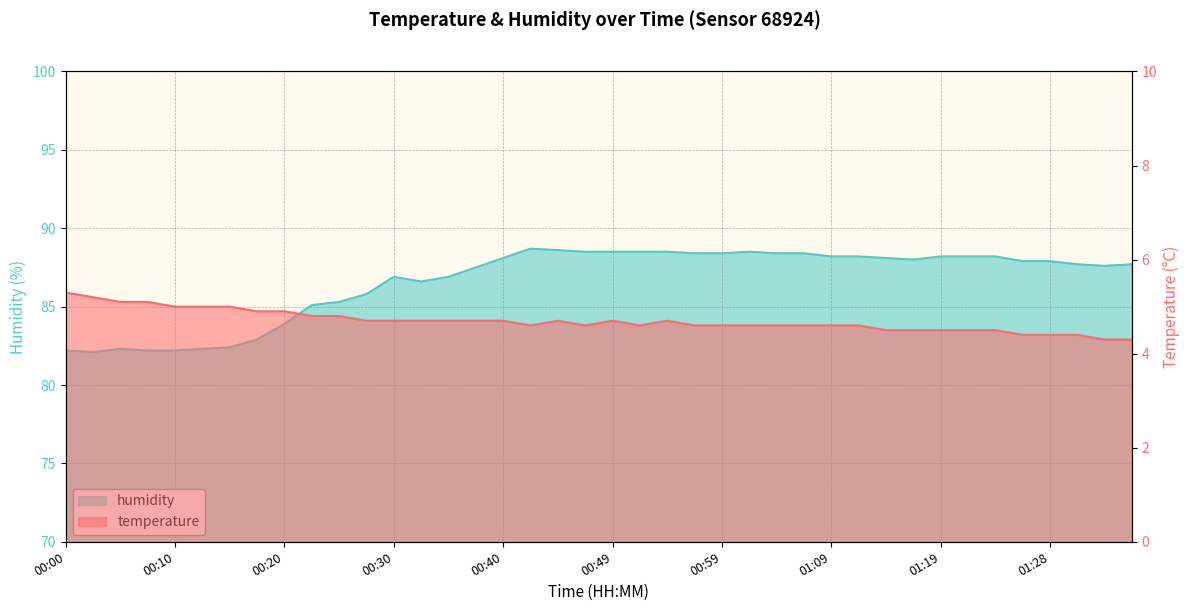

How many data points does each series have?

40